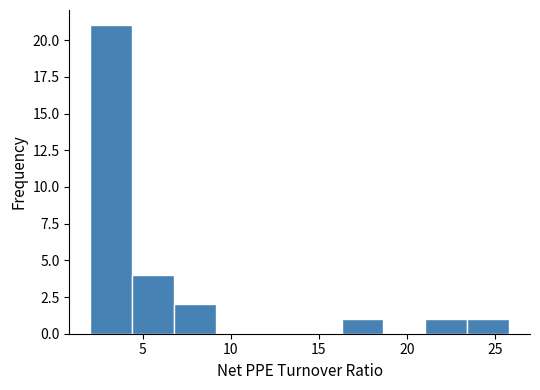

Reading left to right, transcribe this chart: for each bar, give the range it covers on the x-axis and its height. Neither the bar edges nor the heights are printed on the chart, so give them approximately, as read against the axes.

2.0 to 4.5: 21
4.5 to 7.0: 4
7.0 to 9.0: 2
9.0 to 11.5: 0
11.5 to 14.0: 0
14.0 to 16.5: 0
16.5 to 18.5: 1
18.5 to 21.0: 0
21.0 to 23.5: 1
23.5 to 26.0: 1